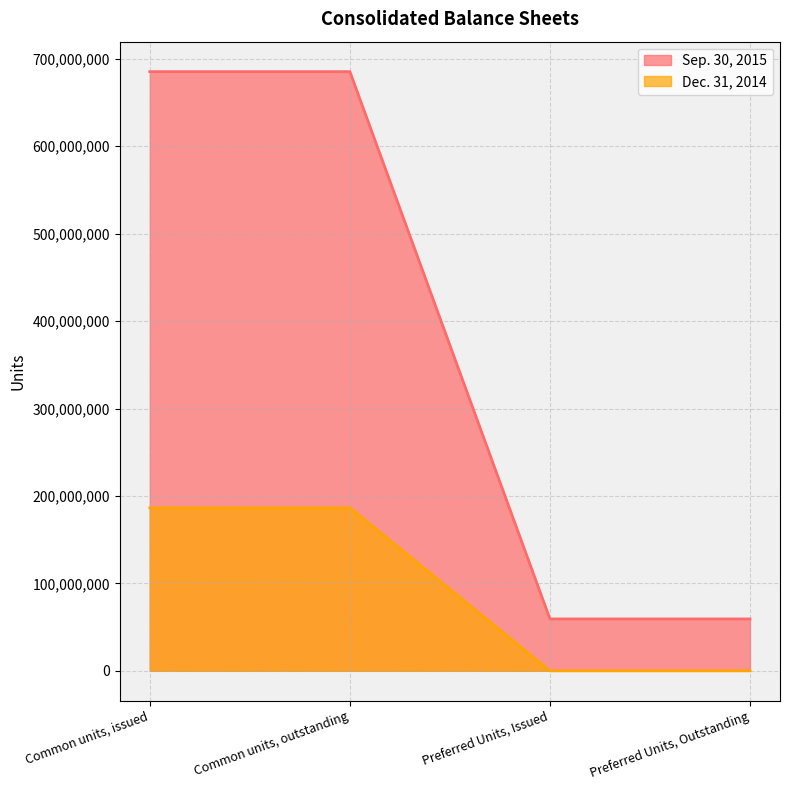

Reading left to right, extract all data points from this chart.

Sep. 30, 2015: Common units, issued=685376684	Common units, outstanding=685376684	Preferred Units, Issued=59345672	Preferred Units, Outstanding=59345672
Dec. 31, 2014: Common units, issued=186403667	Common units, outstanding=186403667	Preferred Units, Issued=0	Preferred Units, Outstanding=0